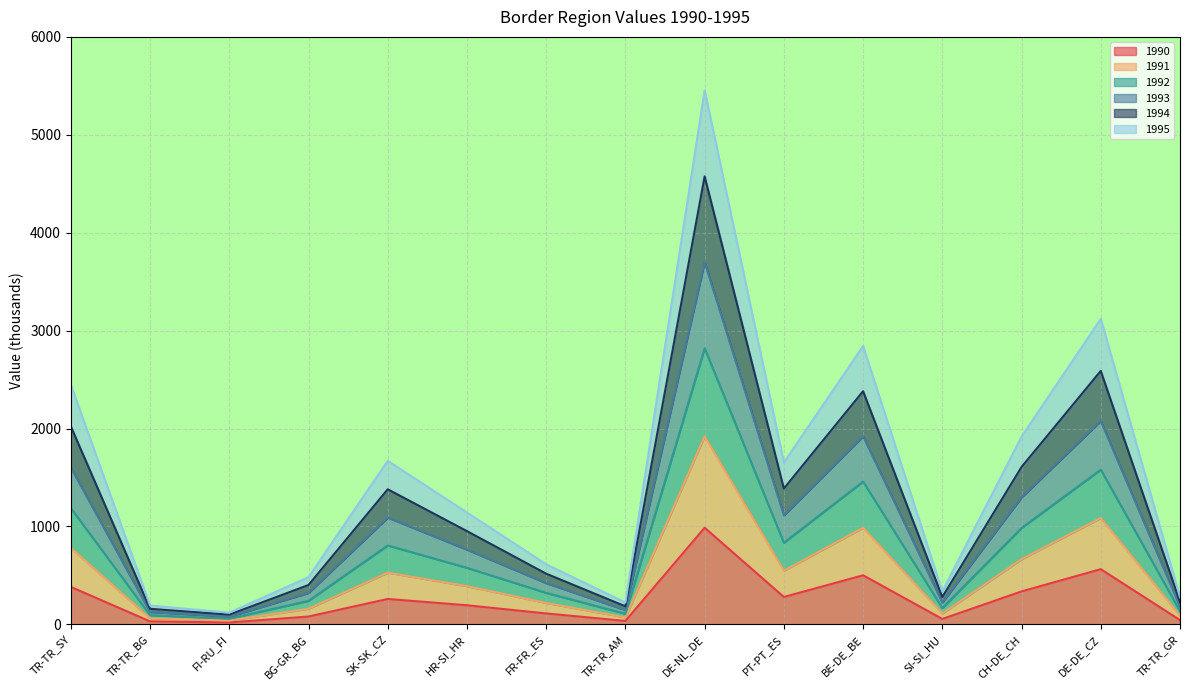

At which category is the sum across all series the highest?

DE-NL_DE